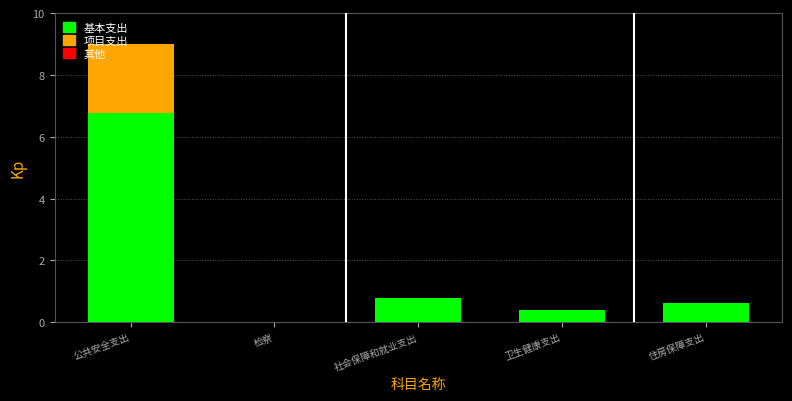

What is the approximate value of 基本支出 at 卫生健康支出?

0.4